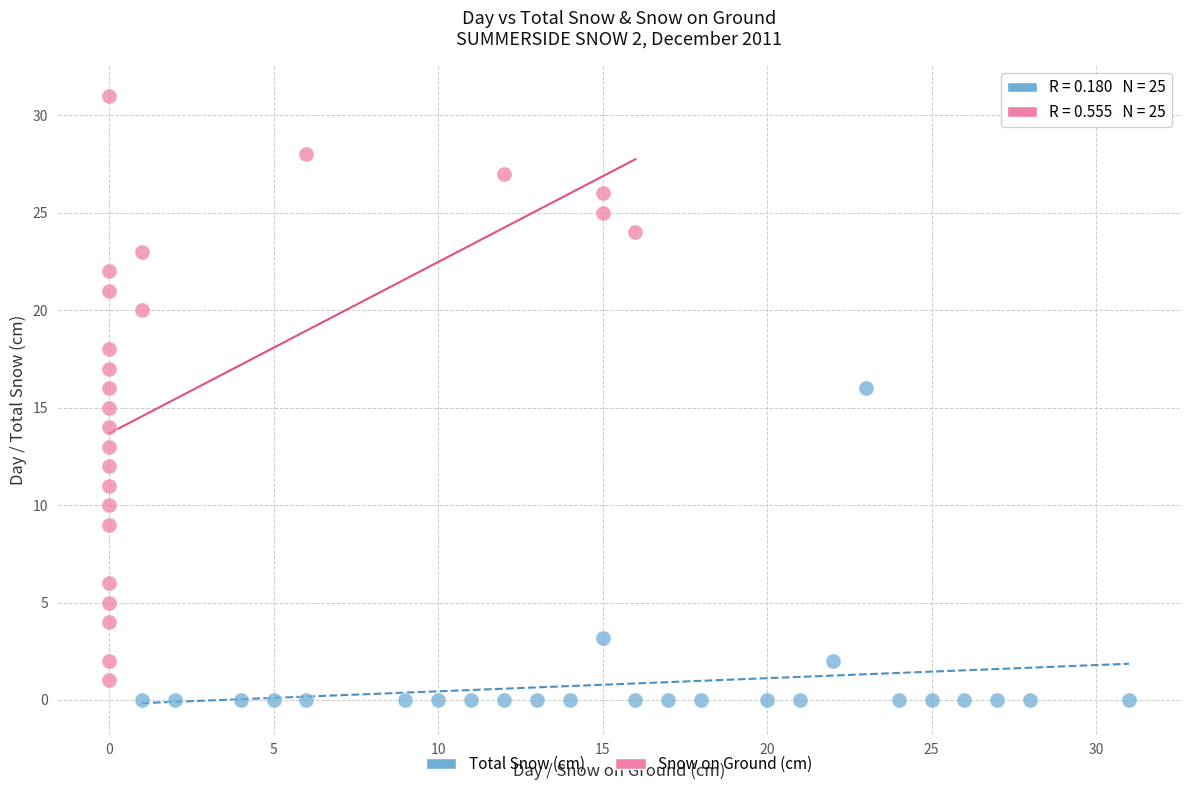

Which series reaches the minimum Y coordinate?

Total Snow (cm)